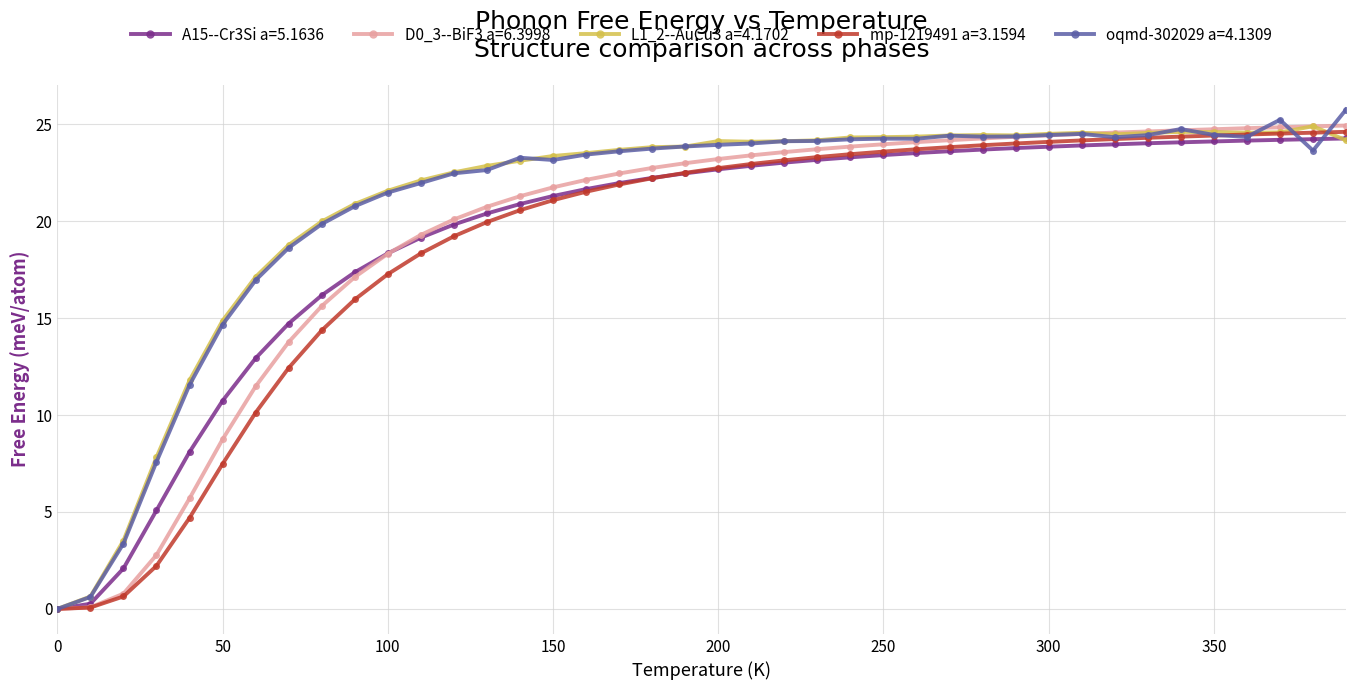

What are all the series names shown in the legend?

A15--Cr3Si a=5.1636, D0_3--BiF3 a=6.3998, L1_2--AuCu3 a=4.1702, mp-1219491 a=3.1594, oqmd-302029 a=4.1309